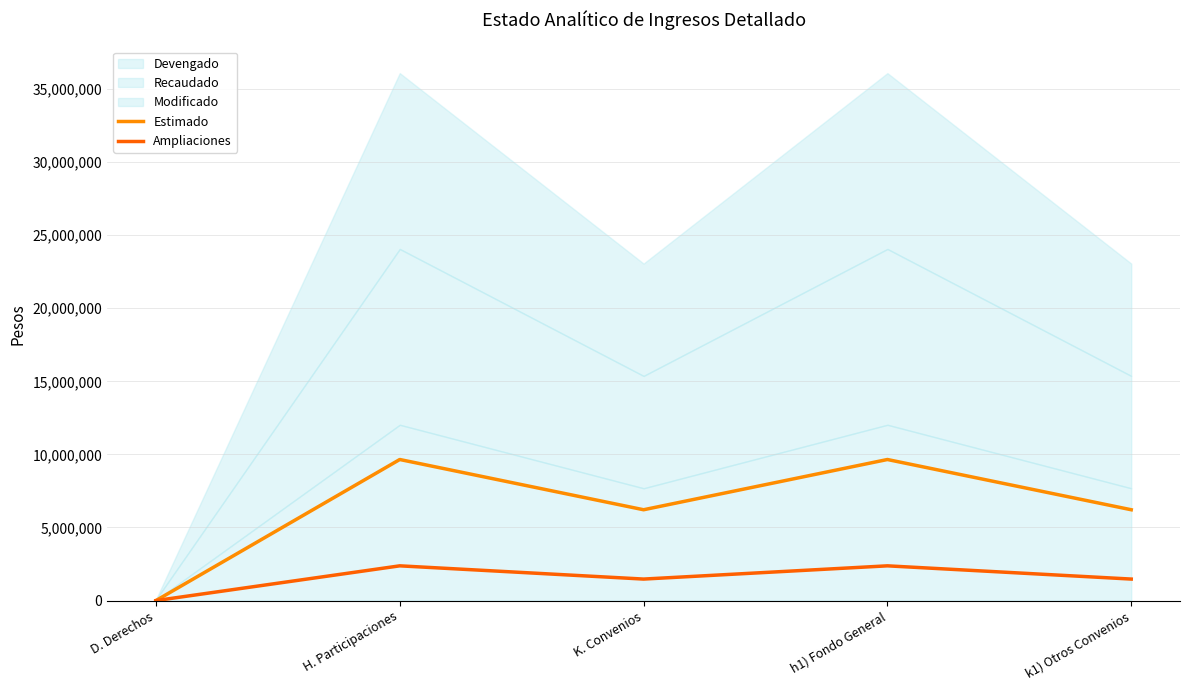

Is the value of Ampliaciones at k1) Otros Convenios greater than the value of Estimado at H. Participaciones?

No